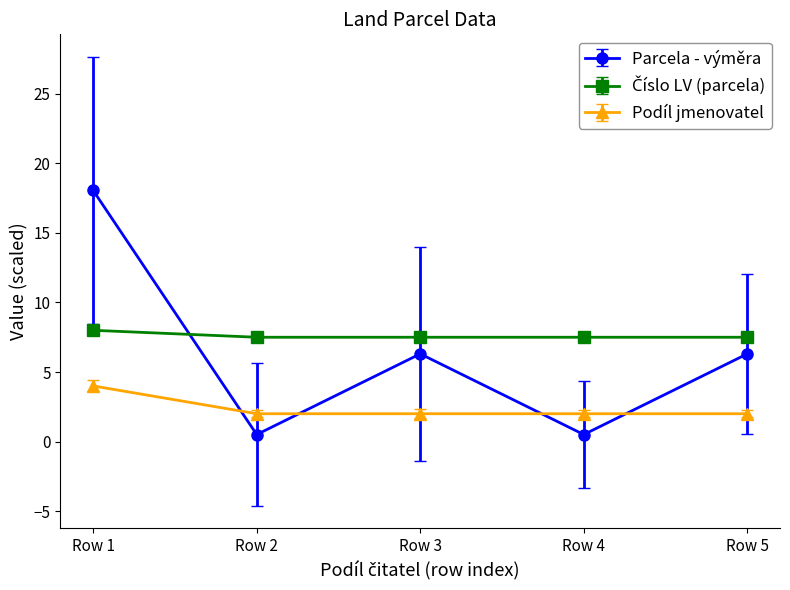

What is the difference between the highest and lowest values at Row 1?

14.1